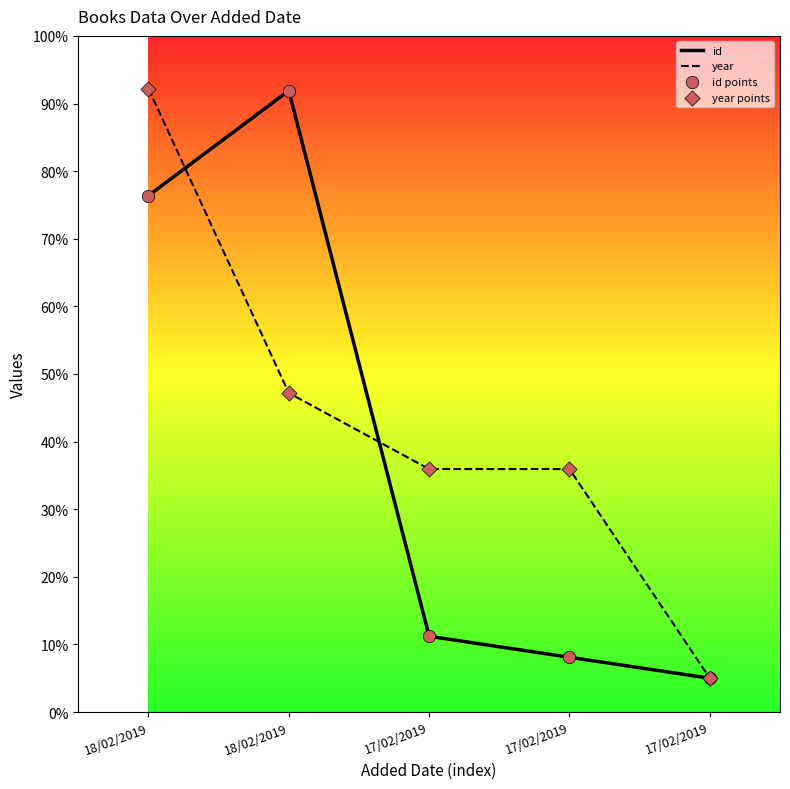

Is the value of id at 17/02/2019 greater than the value of year at 18/02/2019?

No